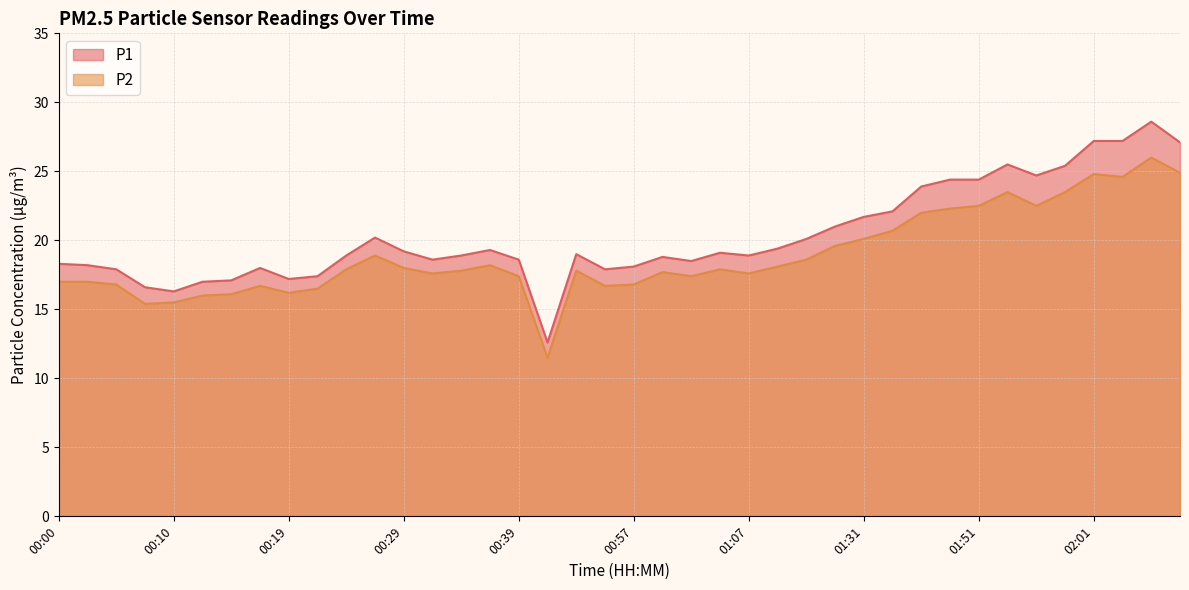

Is it true that P2 equals 18.1 at 01:09?

True